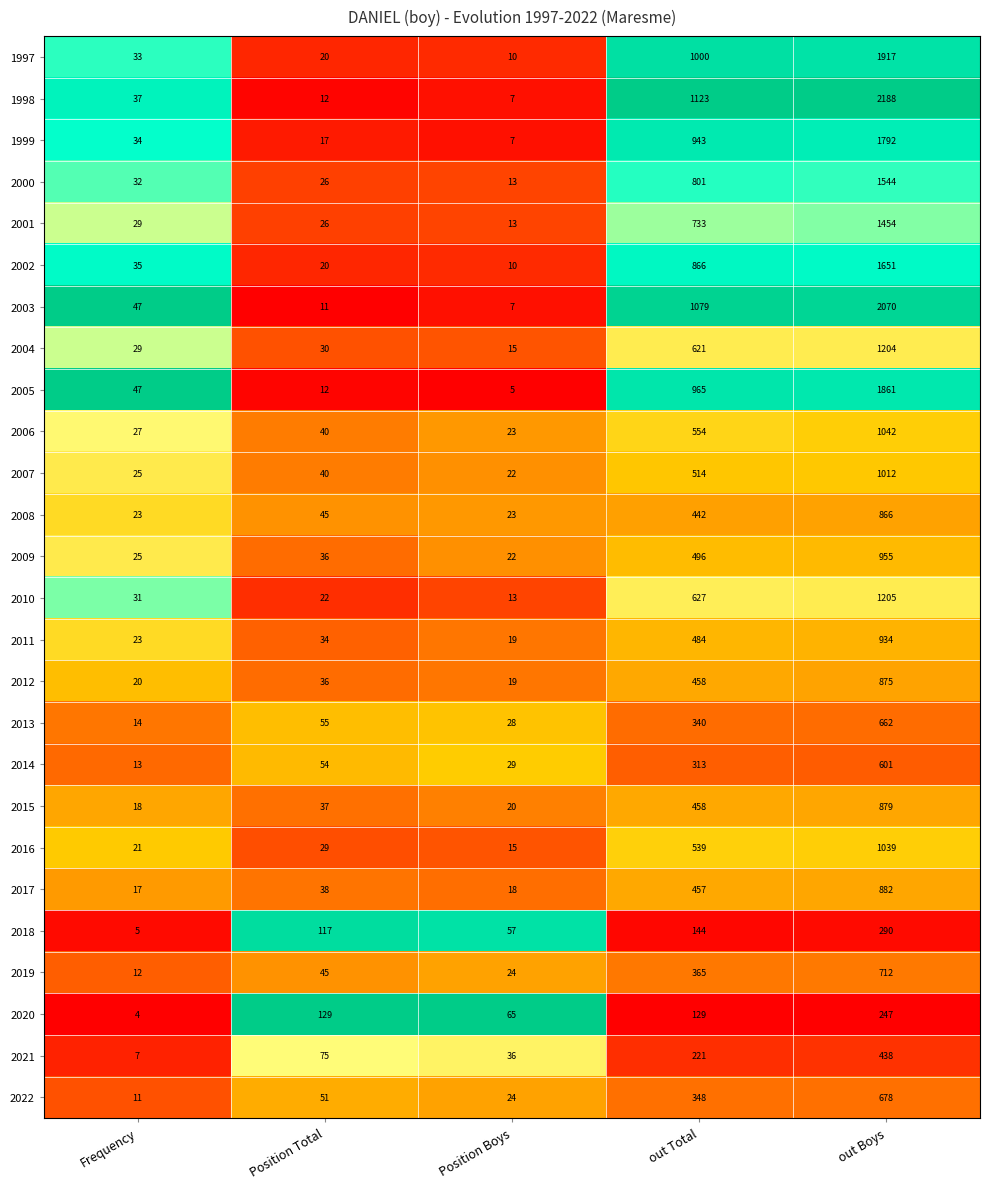

What is the average value of the 2011 series?

299